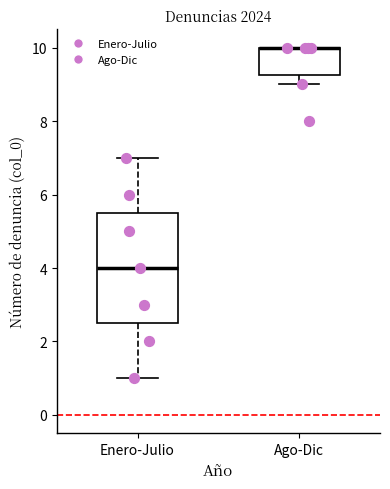

Reading left to right, read every box against the y-axis: the position of its median line, the range the box covers, and the ends of its whiskers. The values are not printed on the chart, so give them approximately, as read against the axis.

Enero-Julio: median 4.0, box 2.6 to 5.6, whiskers 1.0 to 7.0
Ago-Dic: median 10.0 (drawn on the box's upper edge), box 9.2 to 10.0, whiskers 9.0 to 10.0